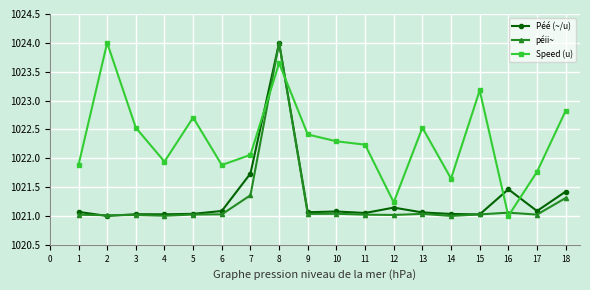

Is it true that péii~ equals 1569.0 at 6?

False